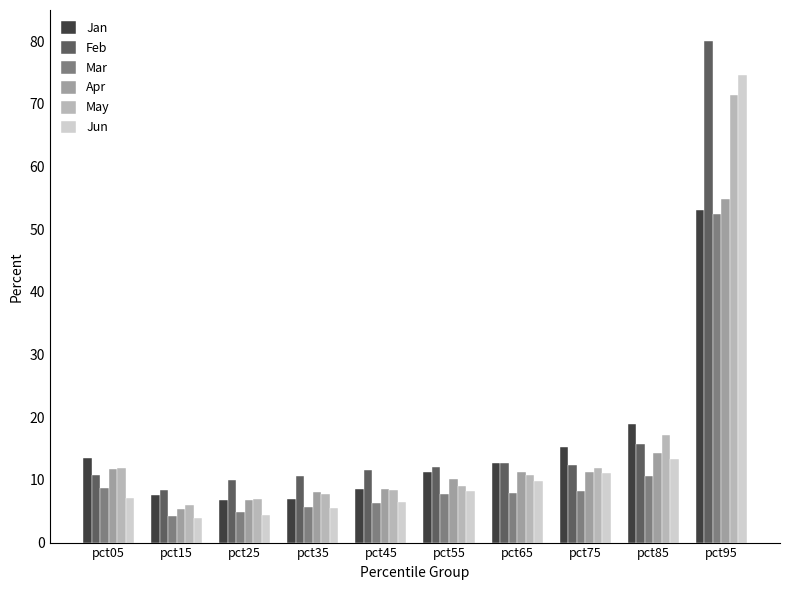

The value of Feb at pct55 is 12.0. True or false?

True